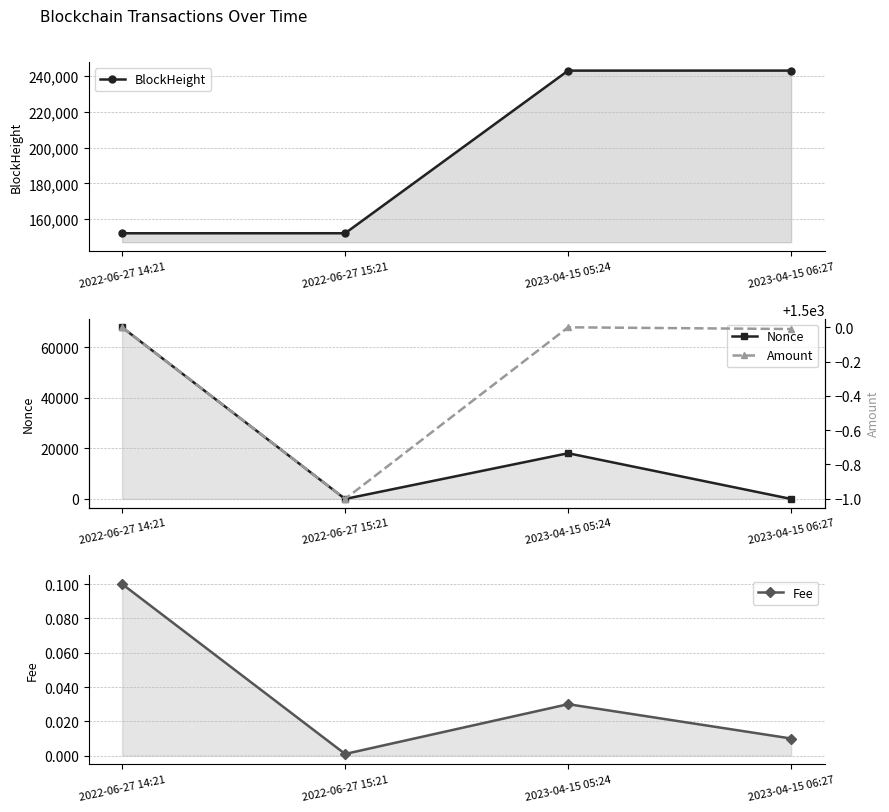

What is the greatest value displayed?

242990.0